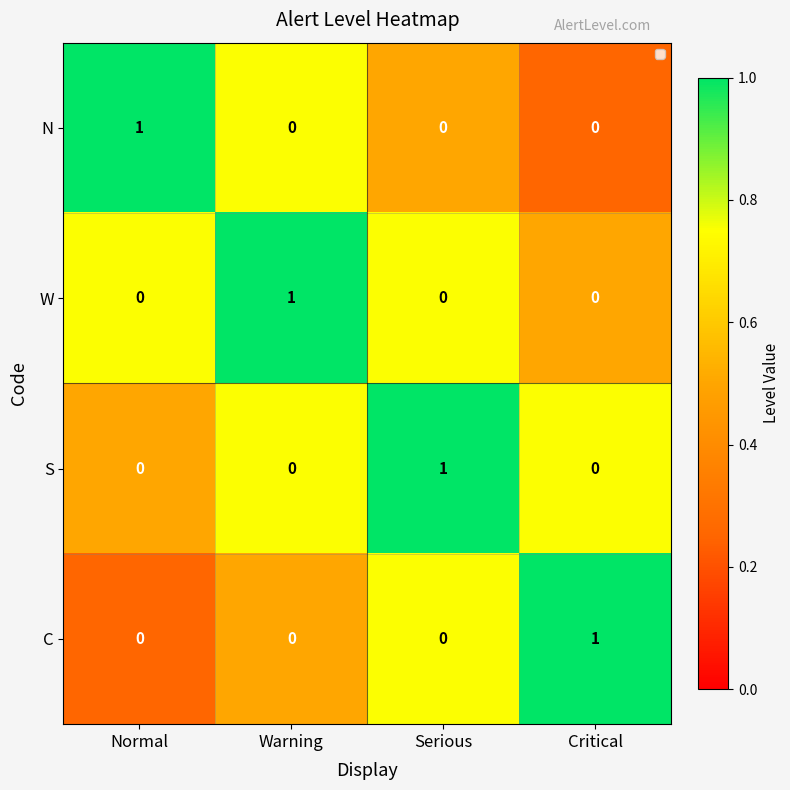

Is it true that C equals 0 at Normal?

True